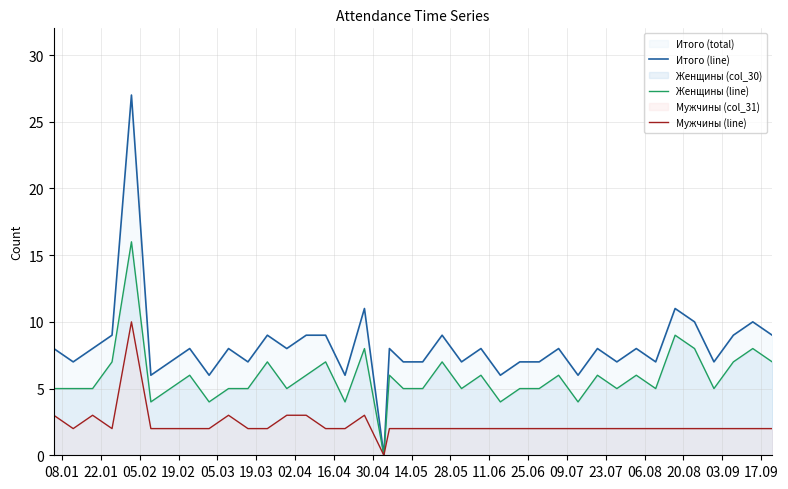

Which series has the widest spread of values?

Итого (line)